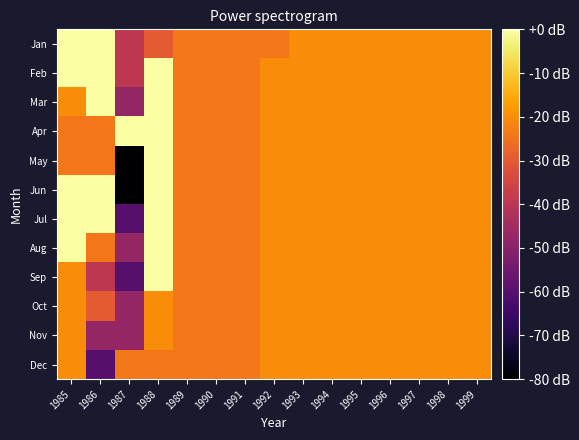

List the series in order of their peak value, lowest first.

Oct, Nov, Dec, Jan, Feb, Mar, Apr, May, Jun, Jul, Aug, Sep